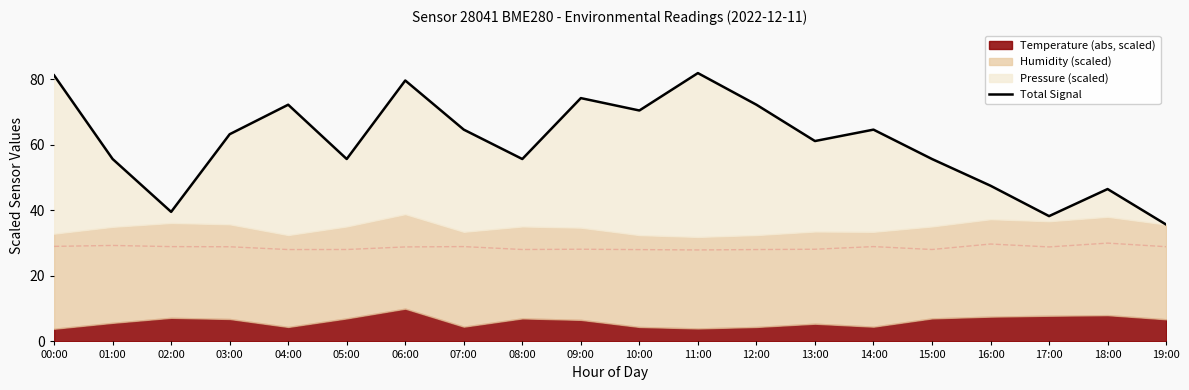

What is the difference between the maximum and minimum values?

46.2